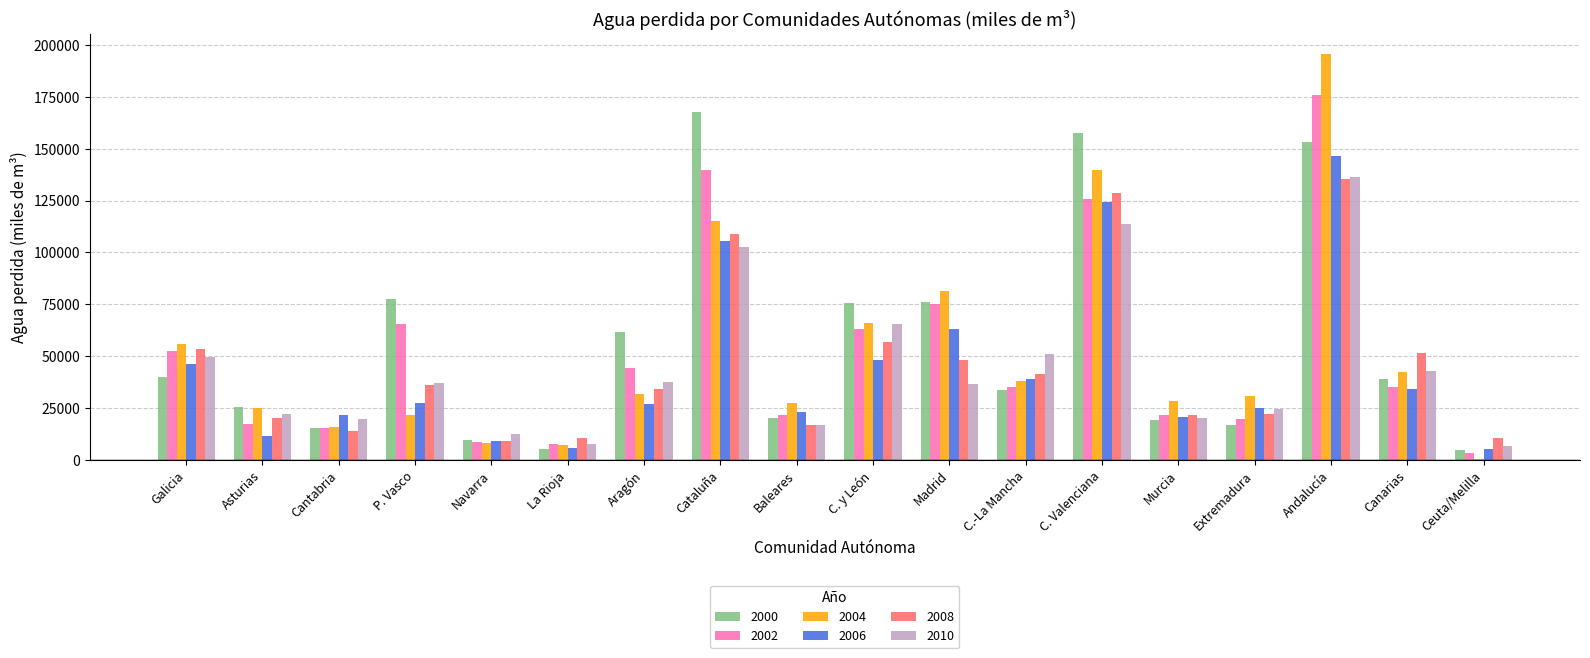

What is the sum of all 2004 values?

931064